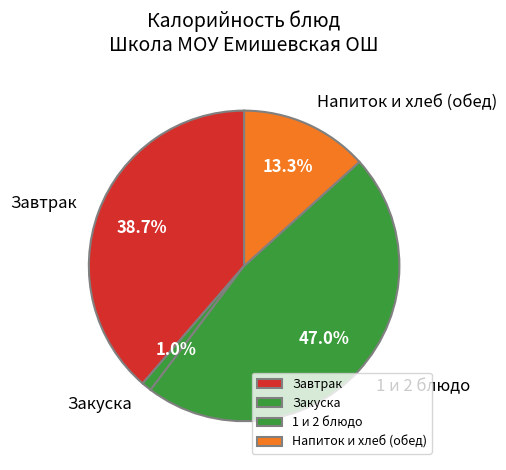

How much of the chart is everything except Завтрак?

61.3%